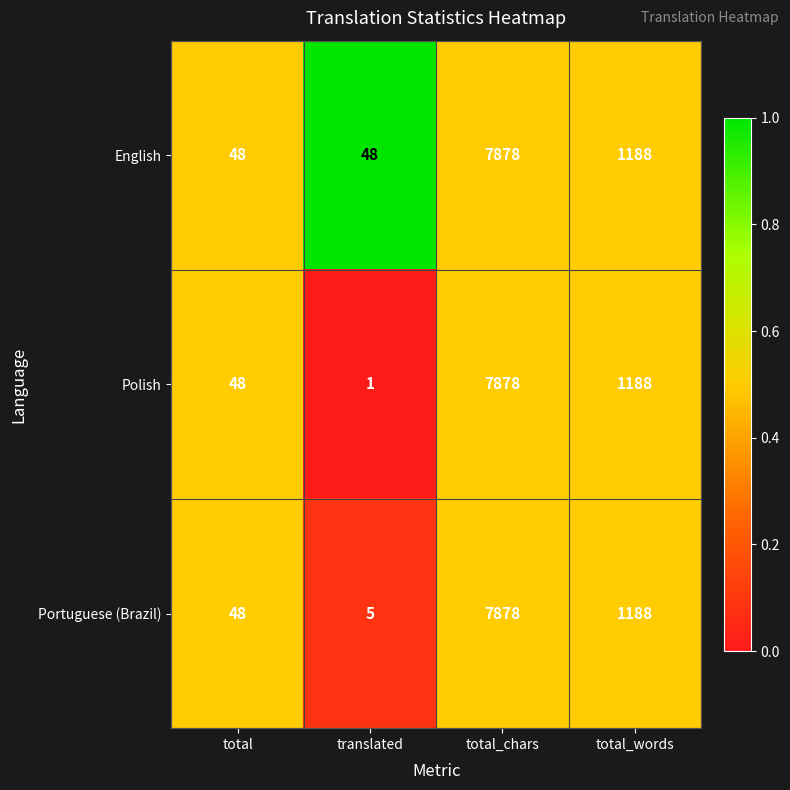

What is the sum of all Polish values?

9115